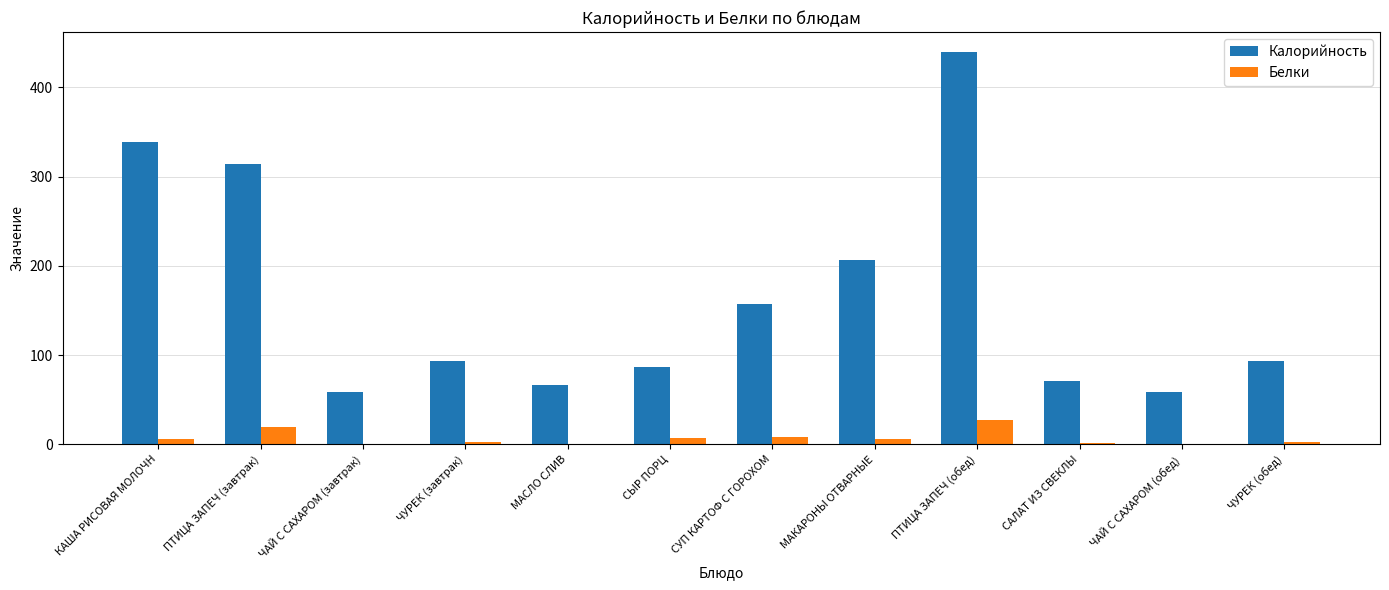

What is the maximum value shown in the chart?

440.1